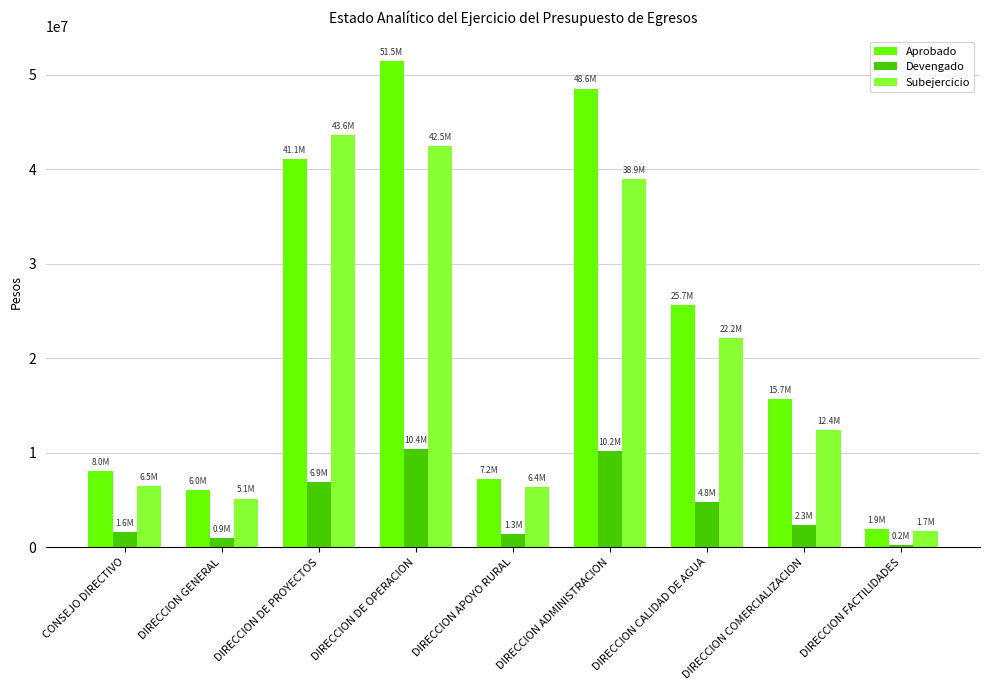

At which label is Aprobado closest to 26705501?

DIRECCION CALIDAD DE AGUA